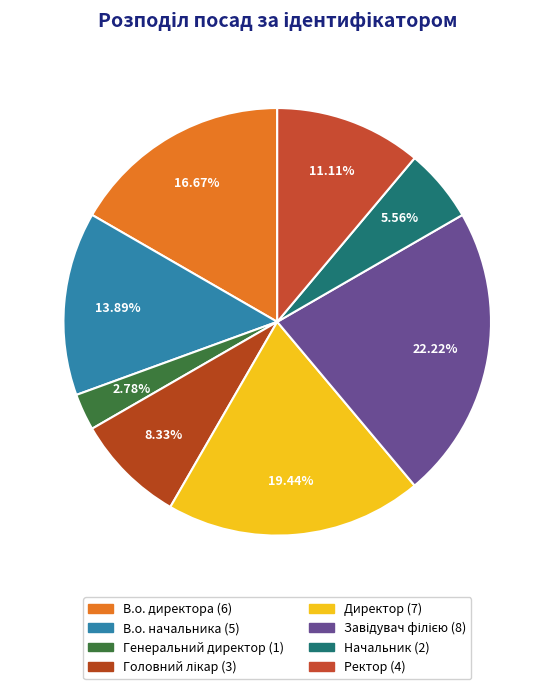

To the nearest percent, what is the combined percentage of Завідувач філією and Головний лікар?

31%